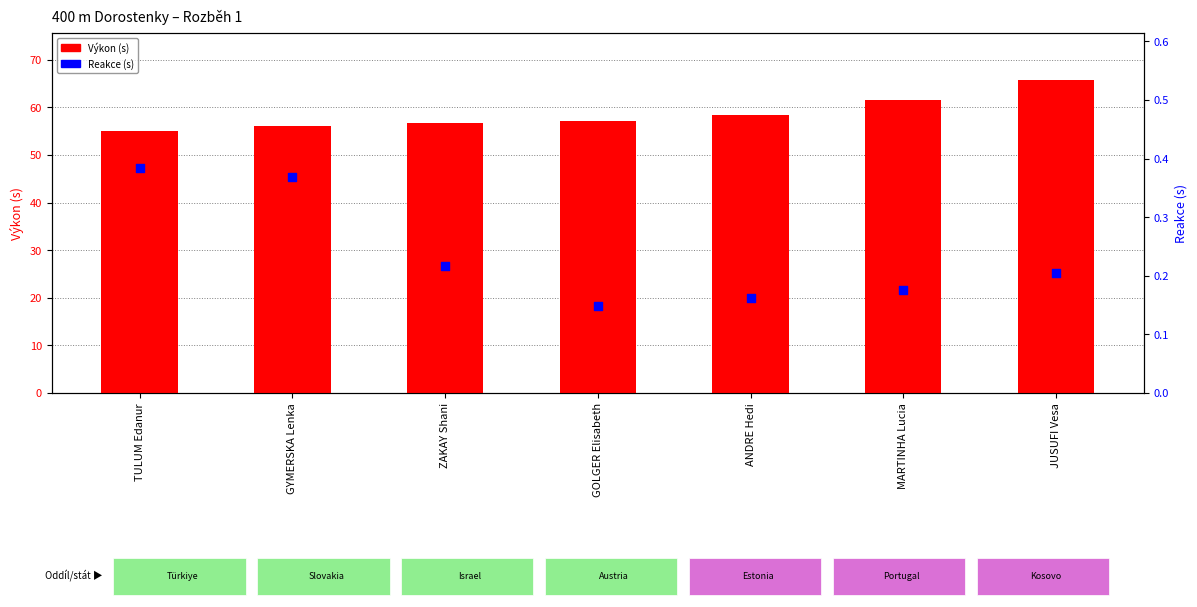

Which series reaches the maximum Y coordinate?

Výkon (s)